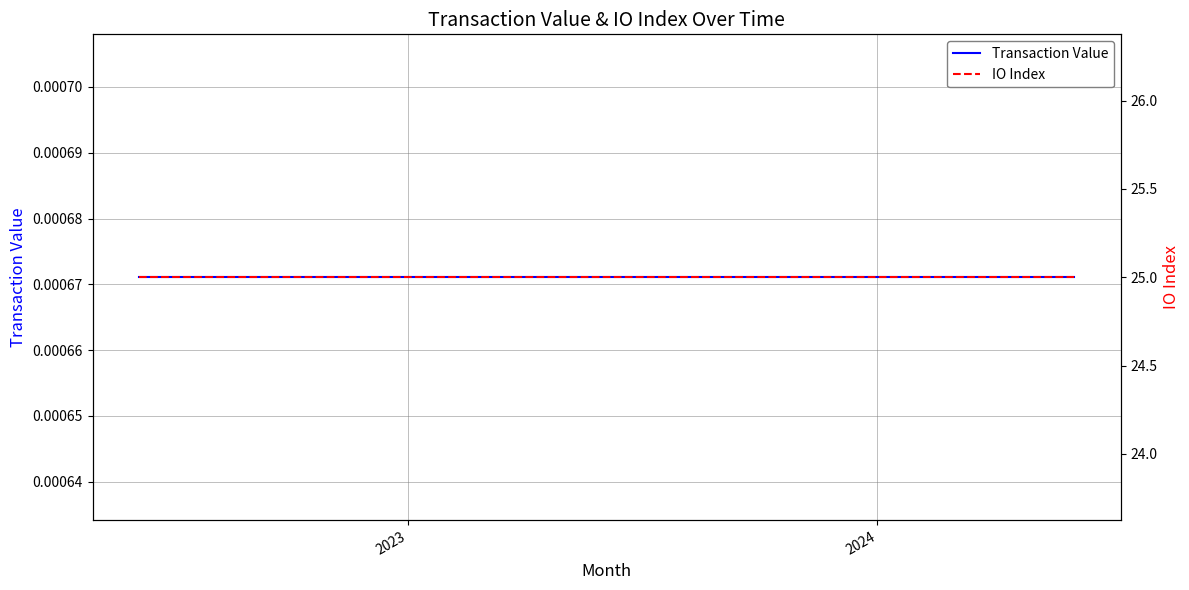

How many data points does each series have?

25